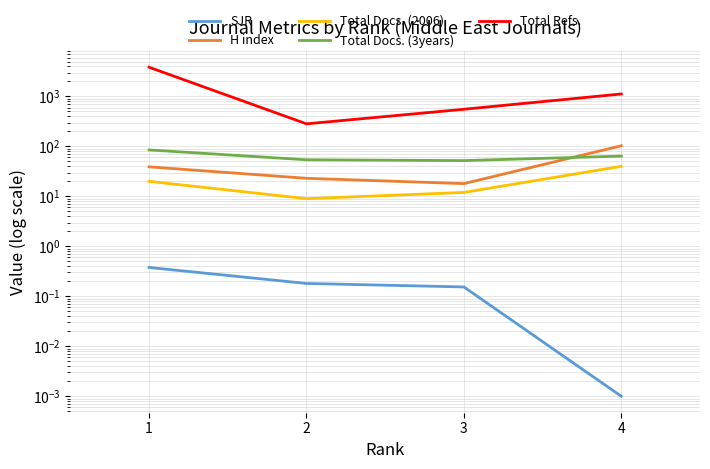

What is the value of the SJR point at the 2nd from the left?

0.2